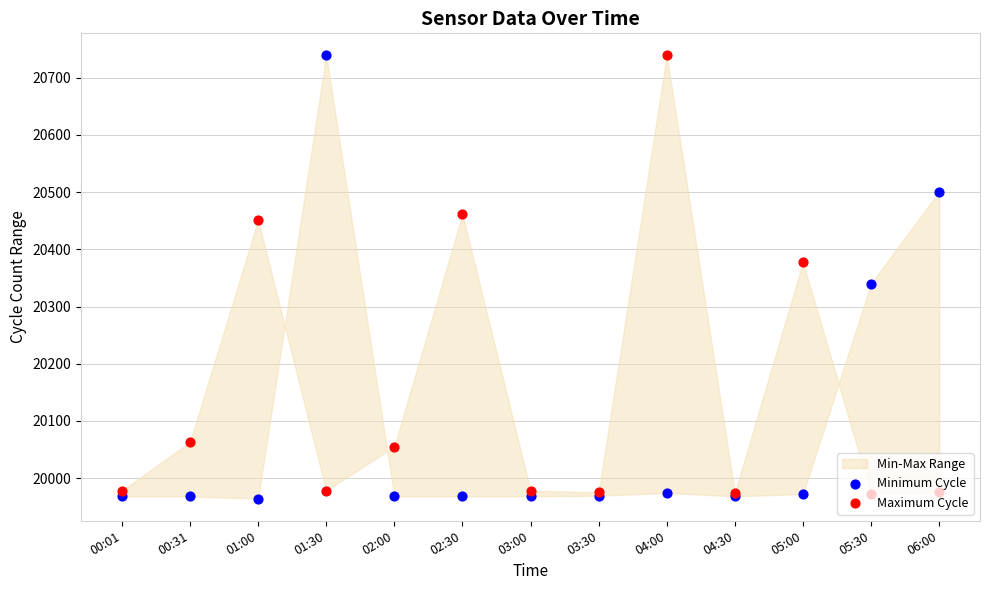

At how many categories does at least one series exceed 20701?

2